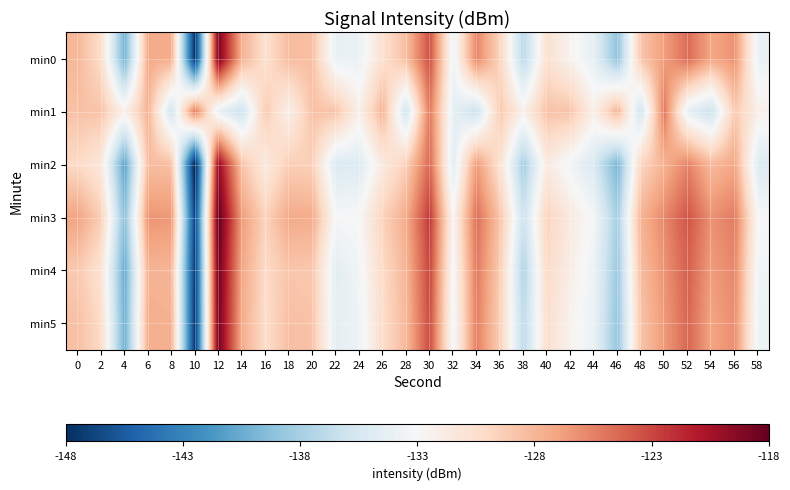

What is the total value across all series at 22?

-800.1